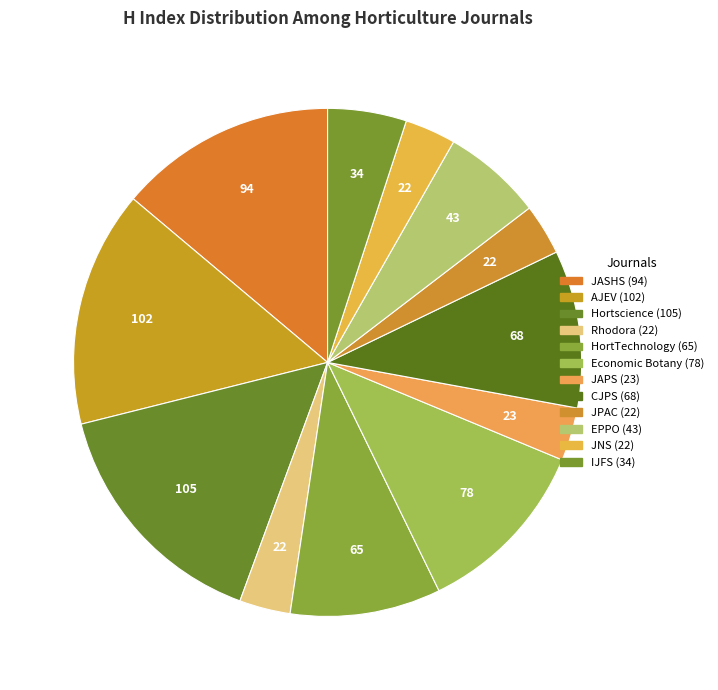

Which category has the smallest portion of the pie?

Rhodora